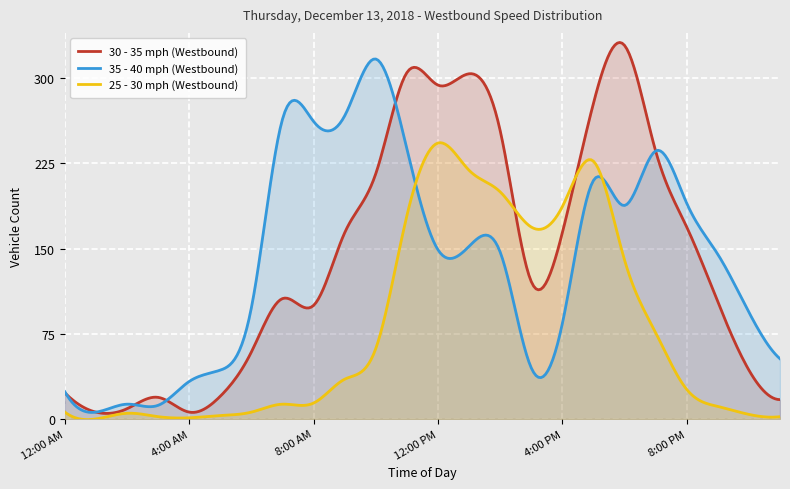

At which category does the chart reach its minimum across all series?

1:00 AM